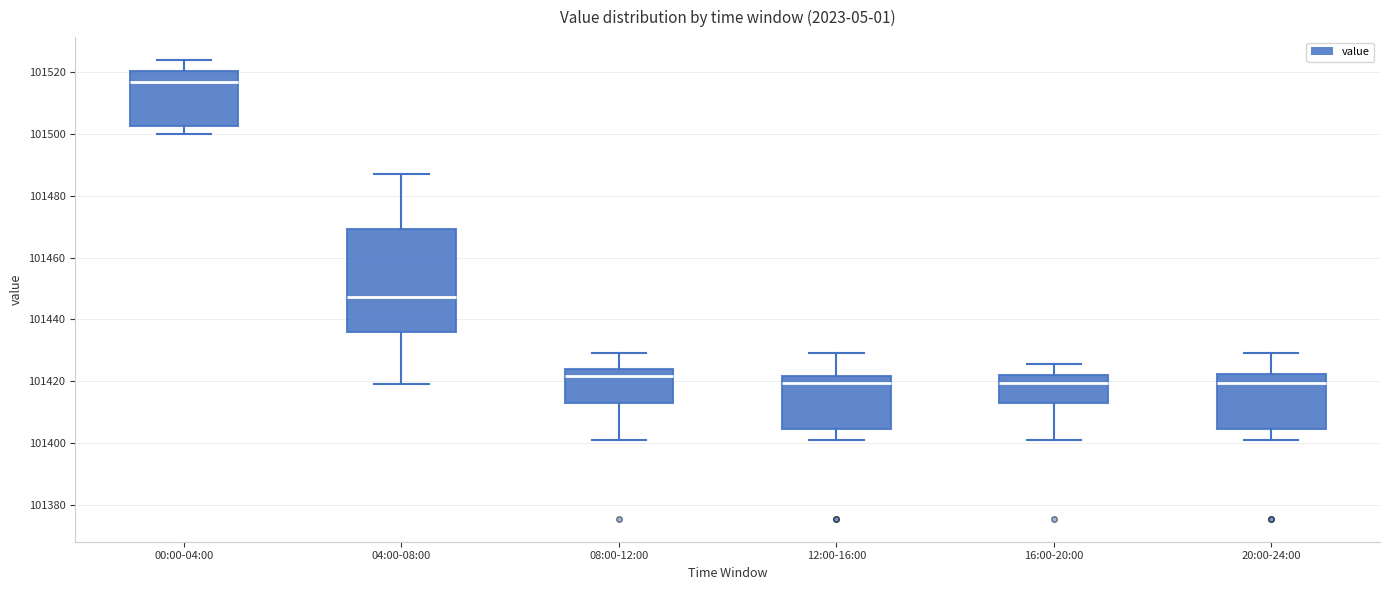

Which box is the tallest, from its lower edge to its upper edge?

04:00-08:00